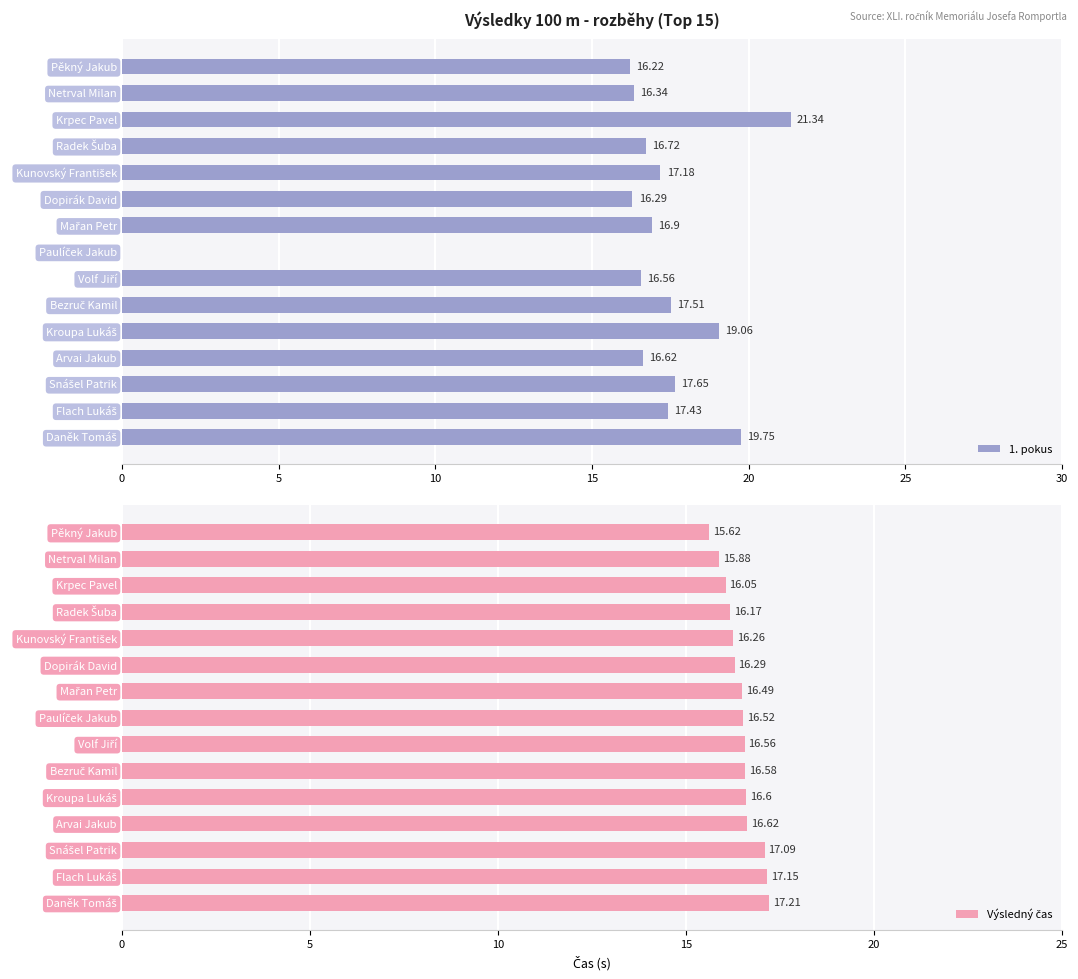

Is the value of 1. pokus at Mařan Petr greater than the value of Výsledný čas at Daněk Tomáš?

No